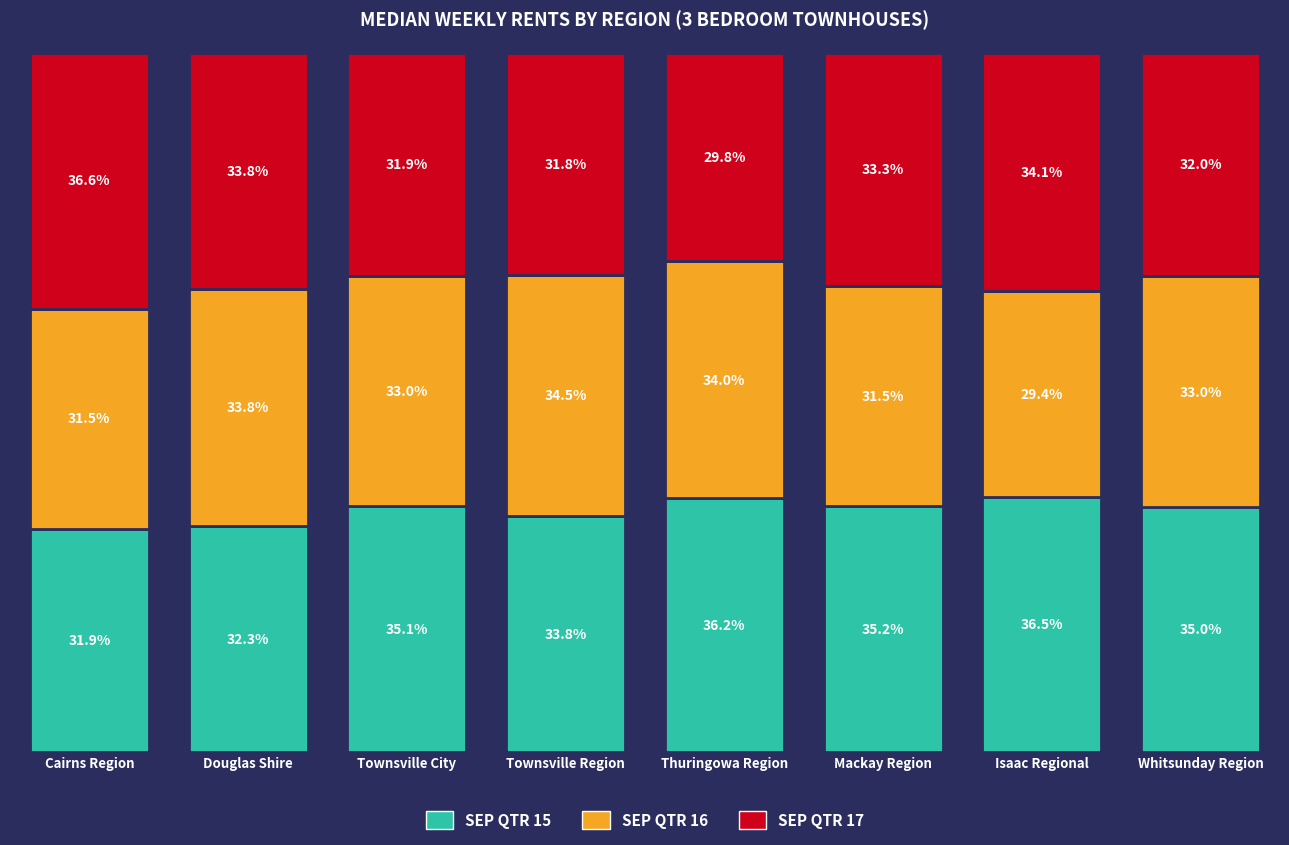

Are the bars horizontal?

No